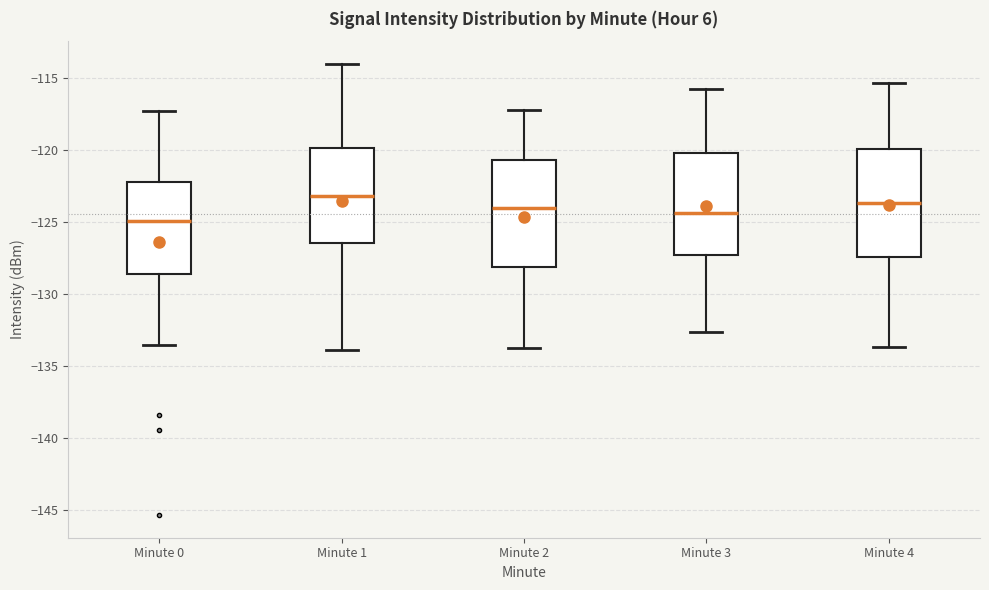

Which box has the lowest median line?

Minute 0